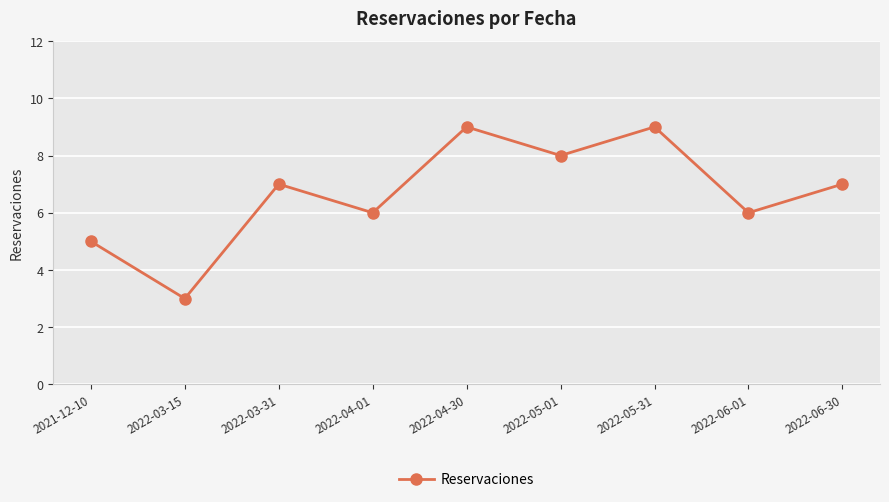

Where is the first local maximum?

2022-03-31